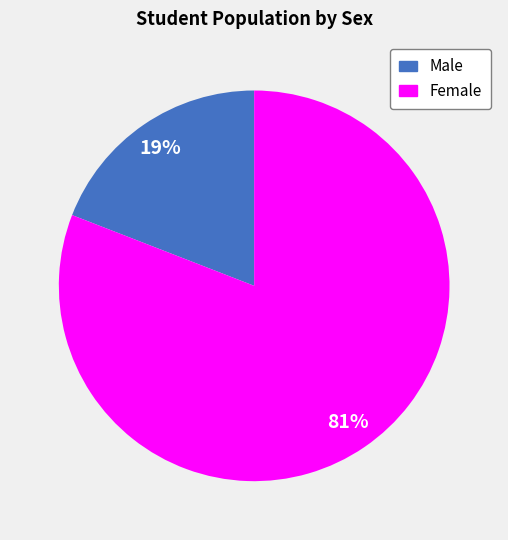

Combined, do Female and Male account for over 50%?

Yes